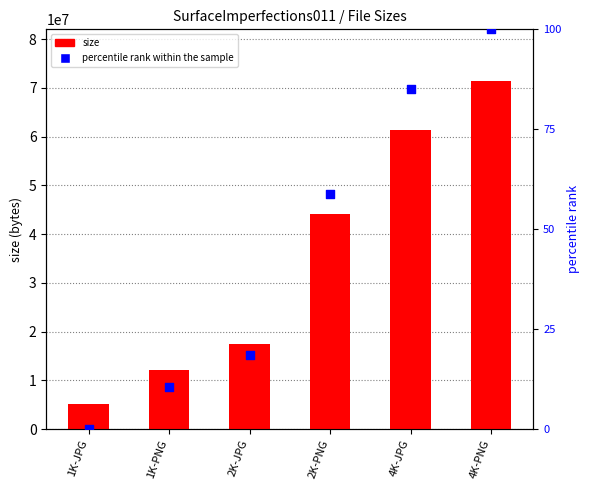

Which series has the largest total across all categories?

size